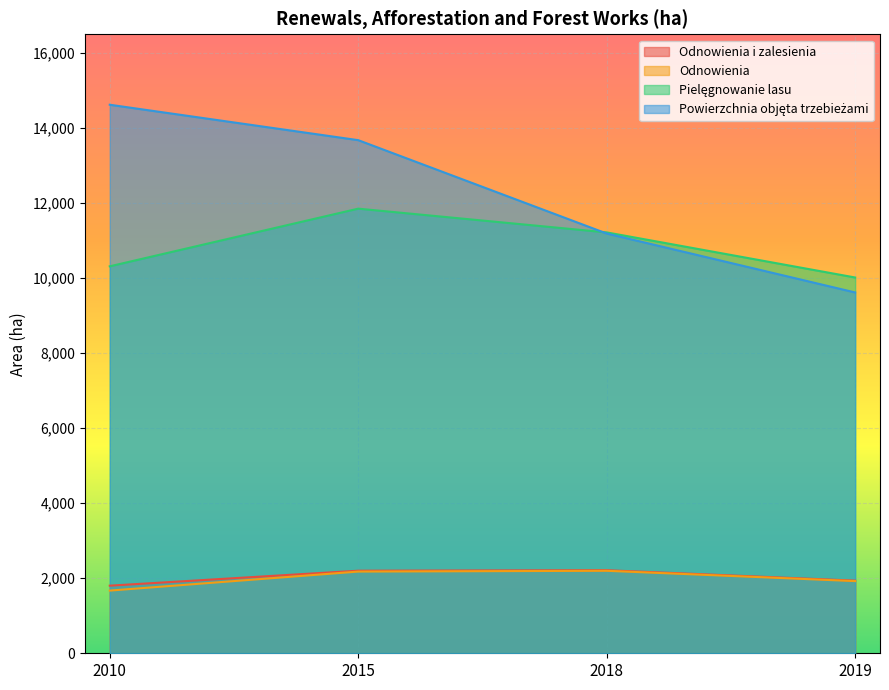

Rank the series by their maximum value, from lowest to highest.

Odnowienia, Odnowienia i zalesienia, Pielęgnowanie lasu, Powierzchnia objęta trzebieżami